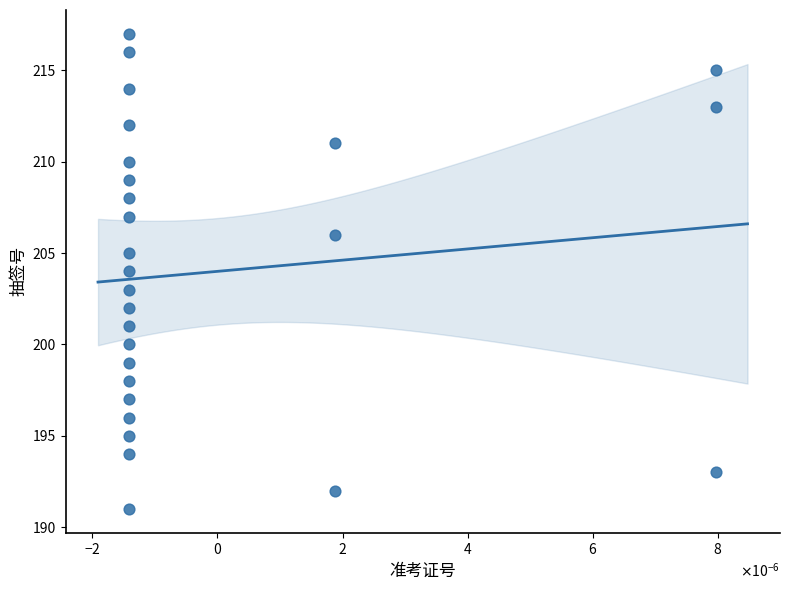

What is the range of Y values (max minus min)?

26